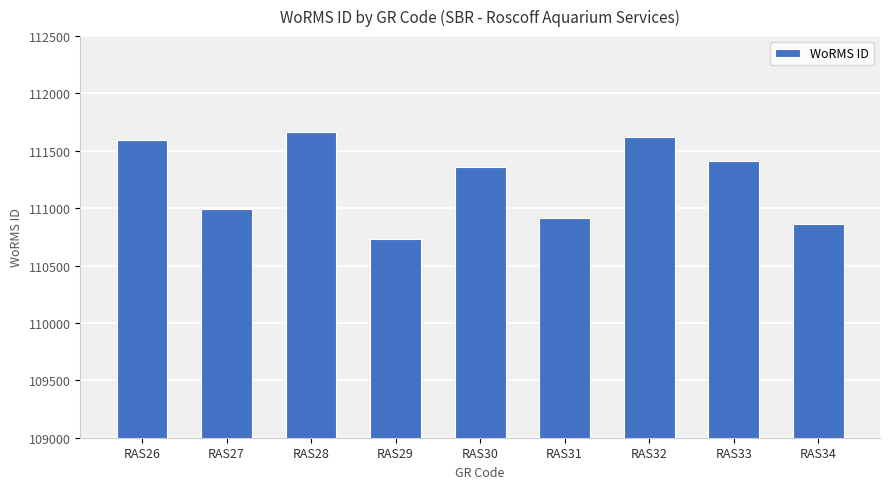

Between RAS33 and RAS29, which is larger?

RAS33